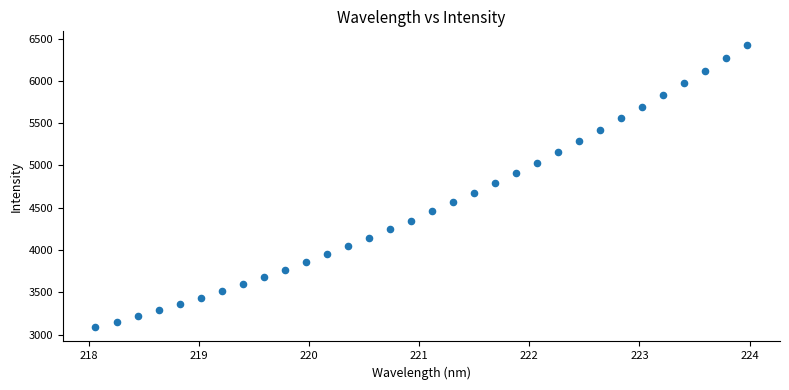

What Y value in the scatter plot is closest to 4752?

4788.9